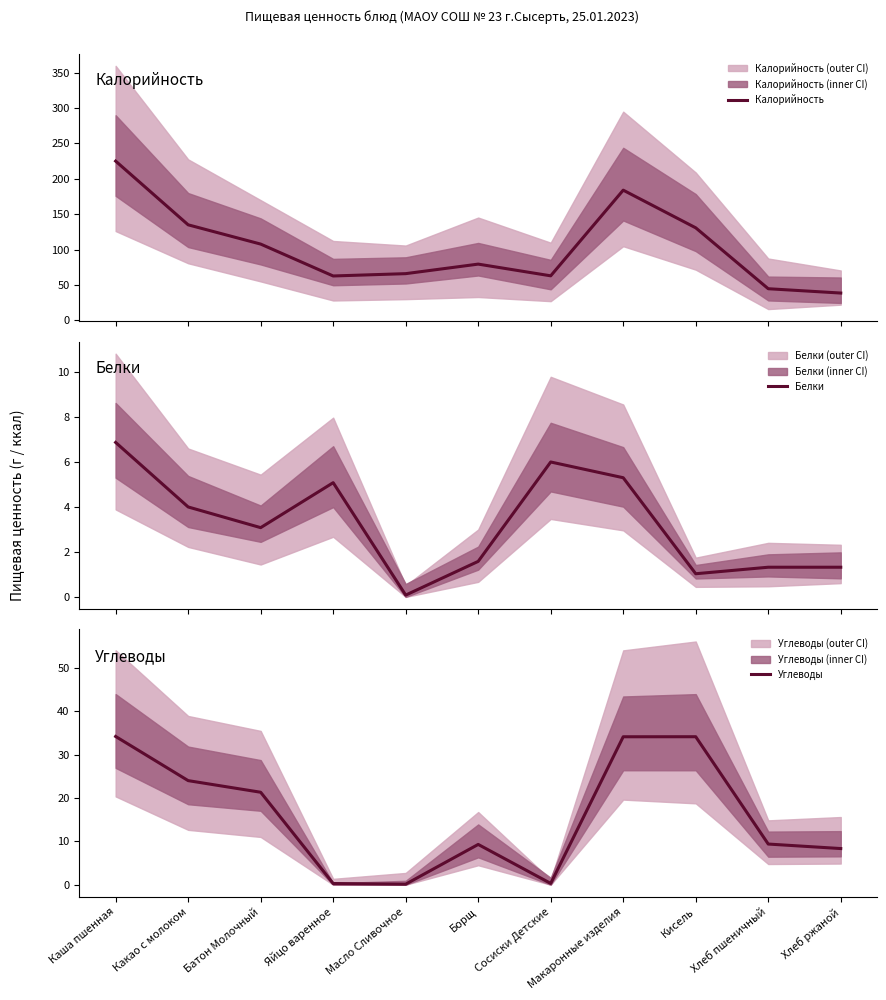

At which label does Белки first exceed 3?

Каша пшенная